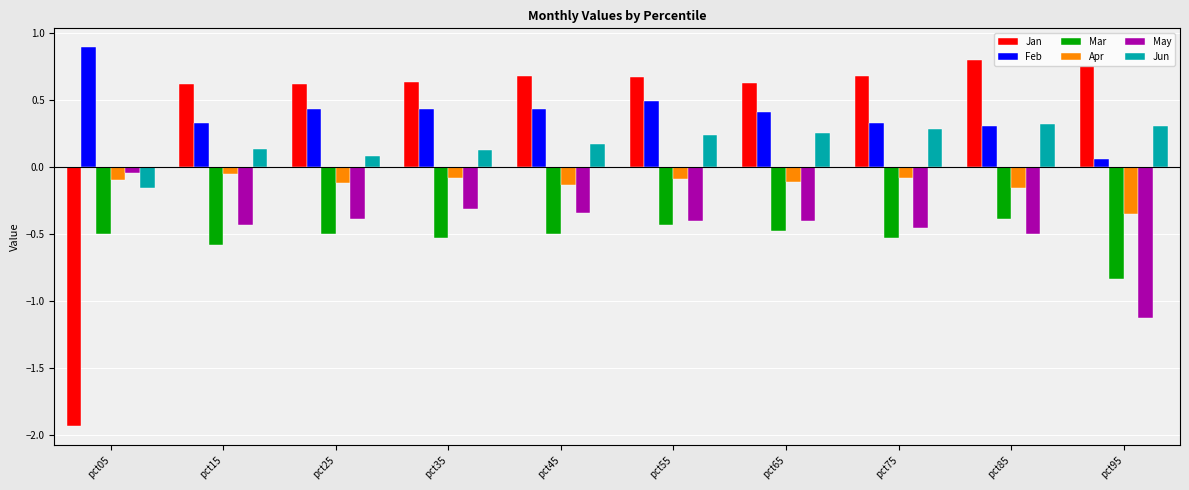

At which label does Jan first exceed 0?

pct15